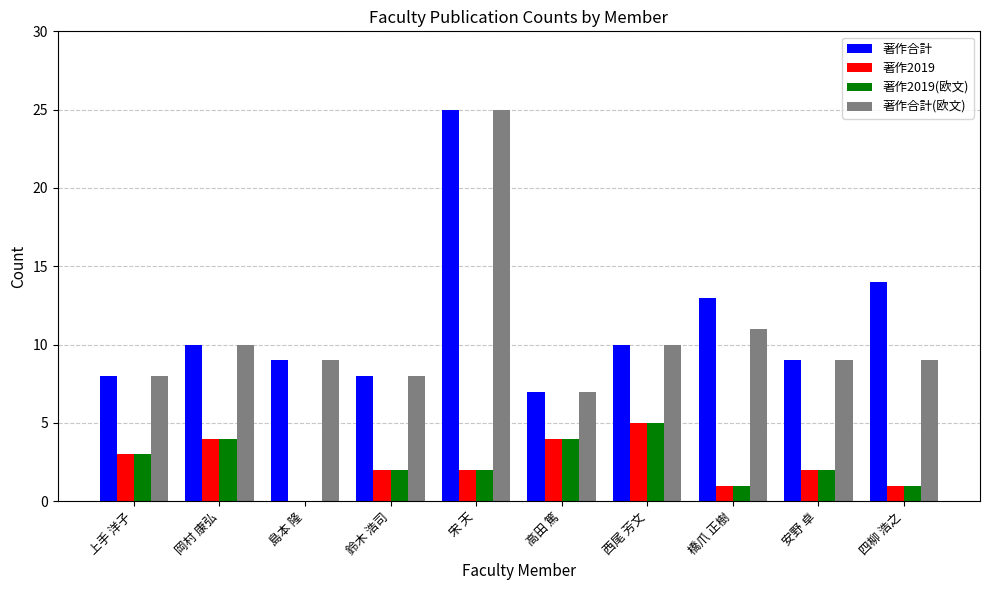

What is the sum of all 著作2019(欧文) values?

24